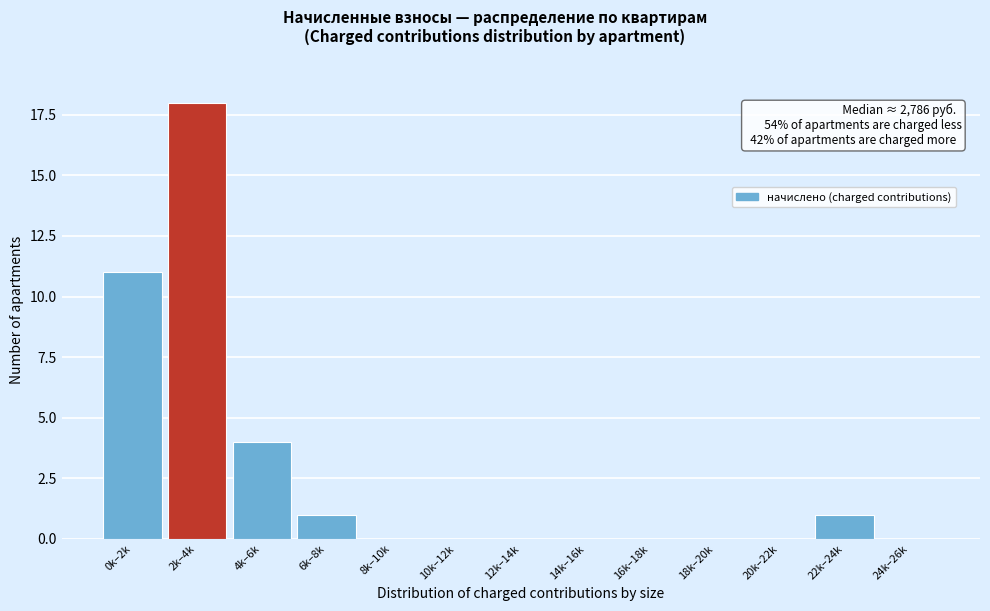

Reading left to right, what are all the values shown in this chart?

0k–2k=11	2k–4k=18	4k–6k=4	6k–8k=1	8k–10k=0	10k–12k=0	12k–14k=0	14k–16k=0	16k–18k=0	18k–20k=0	20k–22k=0	22k–24k=1	24k–26k=0